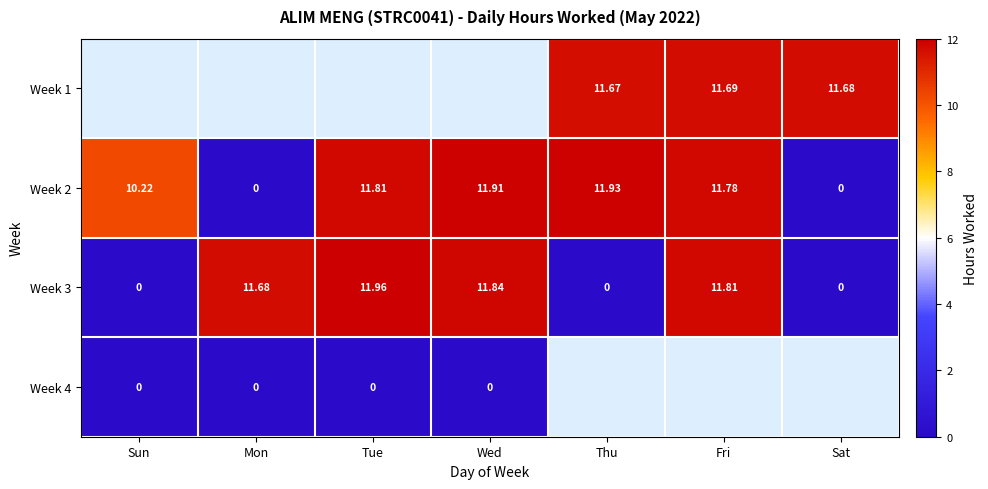

At which label does Week 3 reach its peak?

Tue